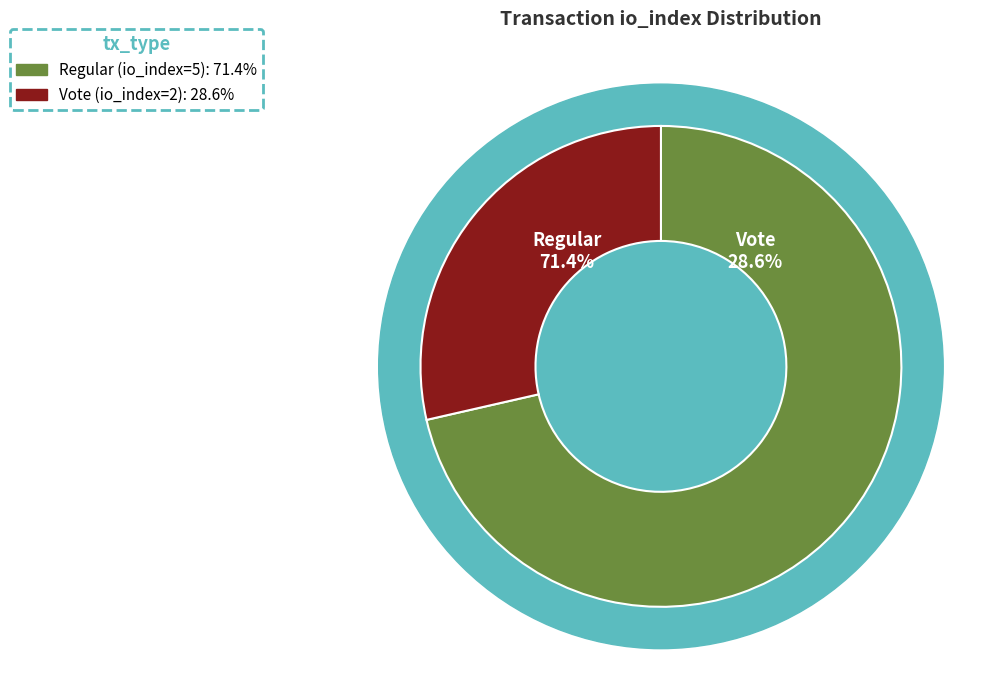

Which category has the biggest portion of the pie?

Regular (io_index=5)